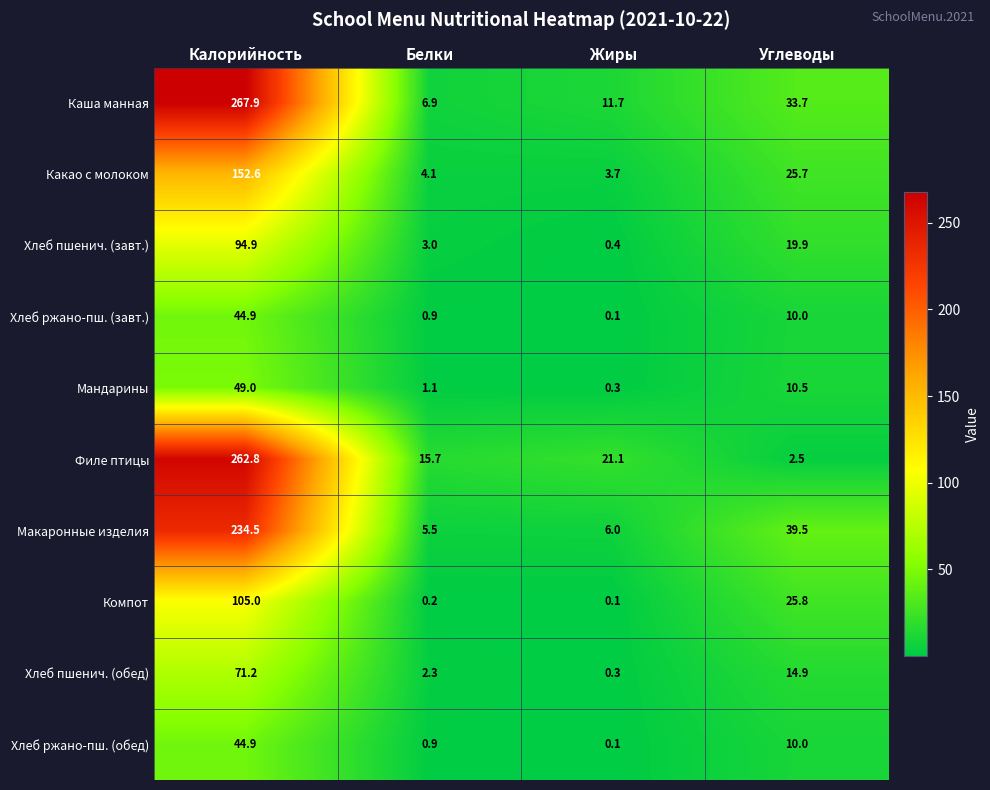

Which label corresponds to the largest value in the chart?

Калорийность